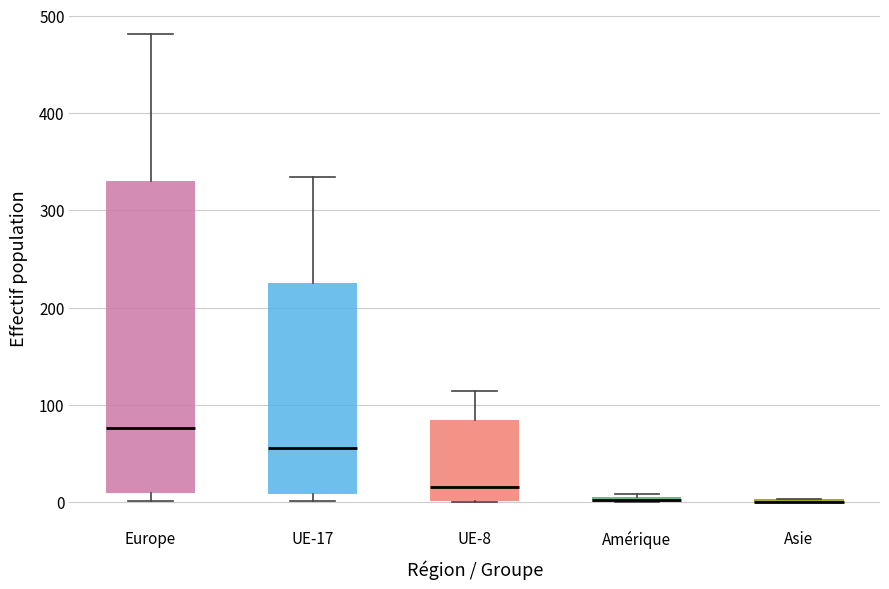

Where does the median line of the box for Europe sit on the y-axis? The values are not printed on the chart, so give them approximately, as read against the axis.

80